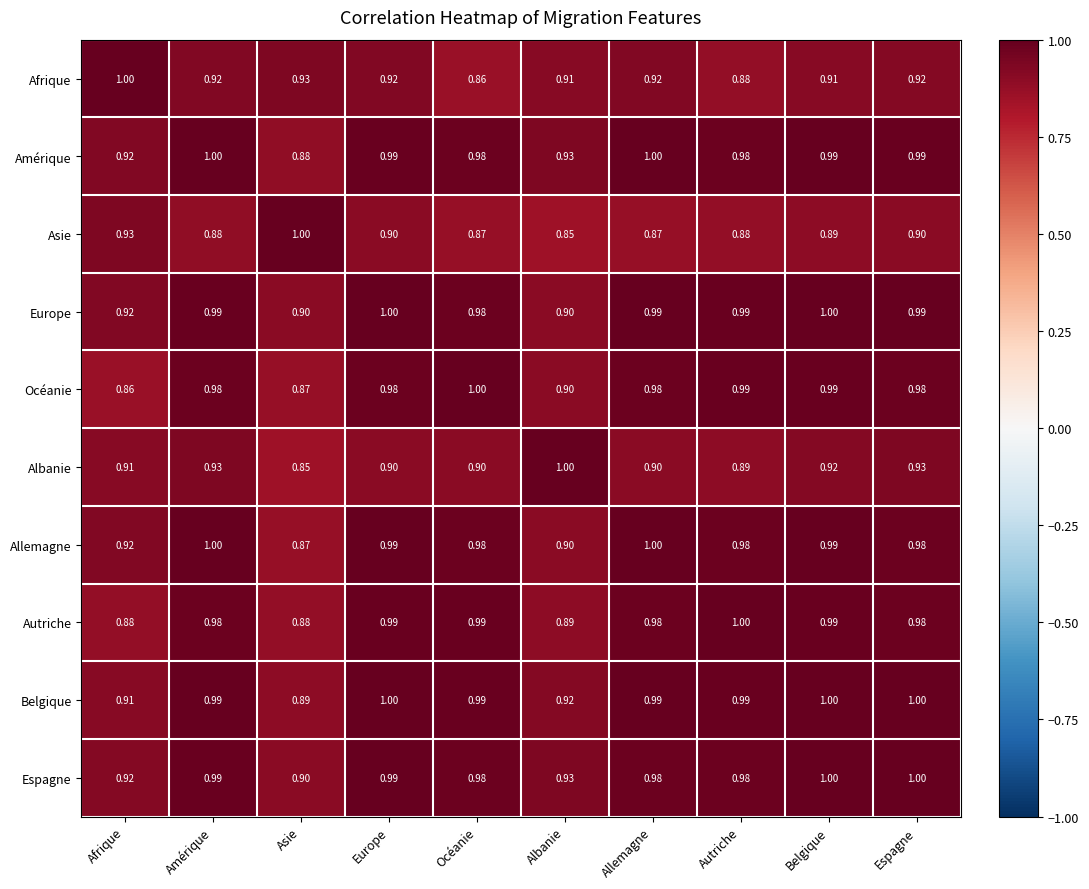

At which category is the sum across all series the highest?

Belgique